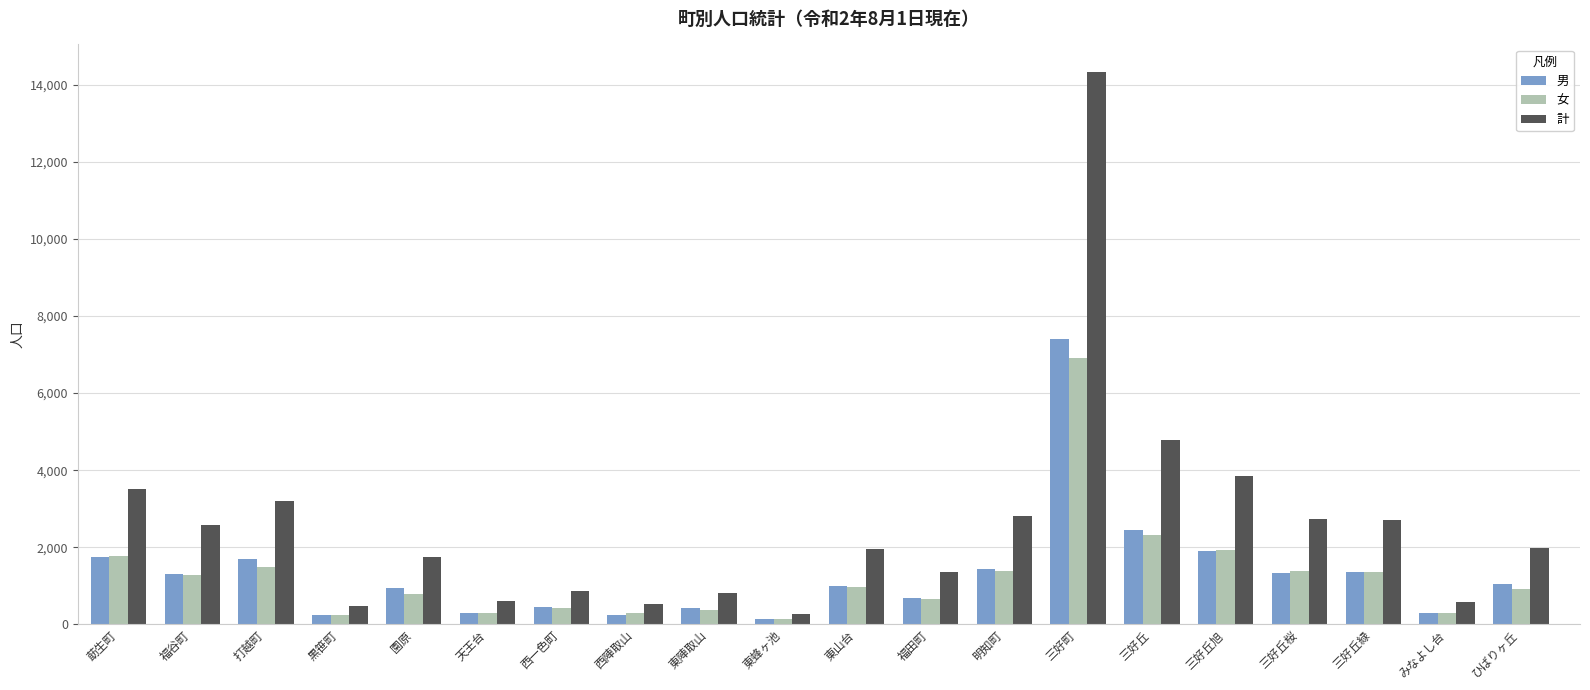

At which label does 男 reach its peak?

三好町